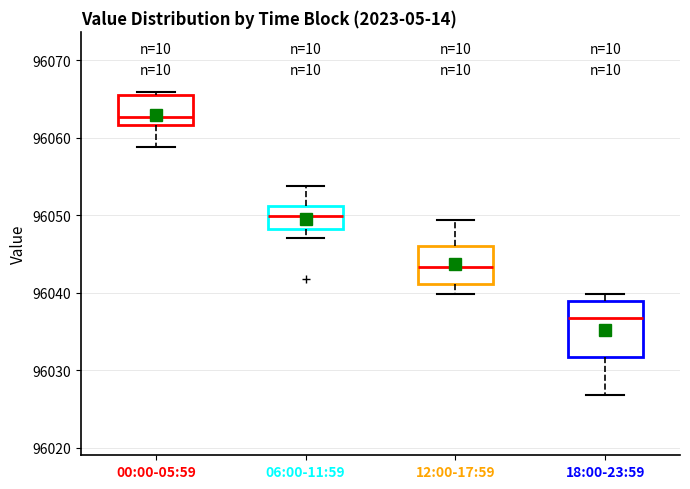

Where is the lower edge of the box for 18:00-23:59 on the y-axis? The values are not printed on the chart, so give them approximately, as read against the axis.

96032